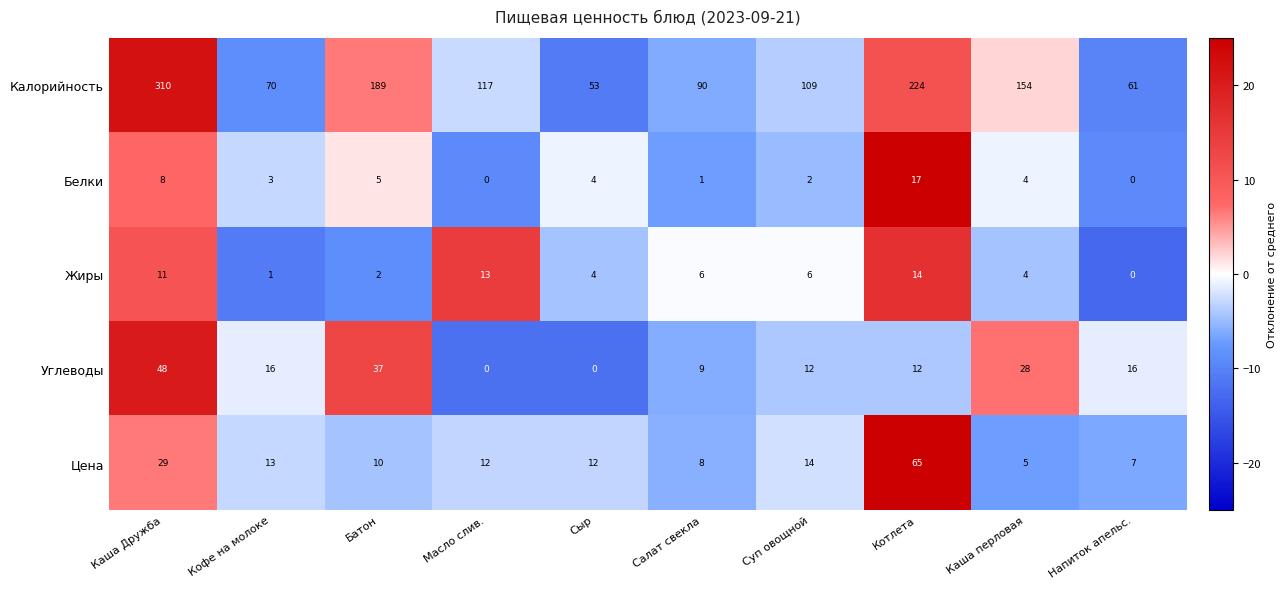

At Батон, list the series in order from largest to smallest.

Калорийность, Углеводы, Цена, Белки, Жиры